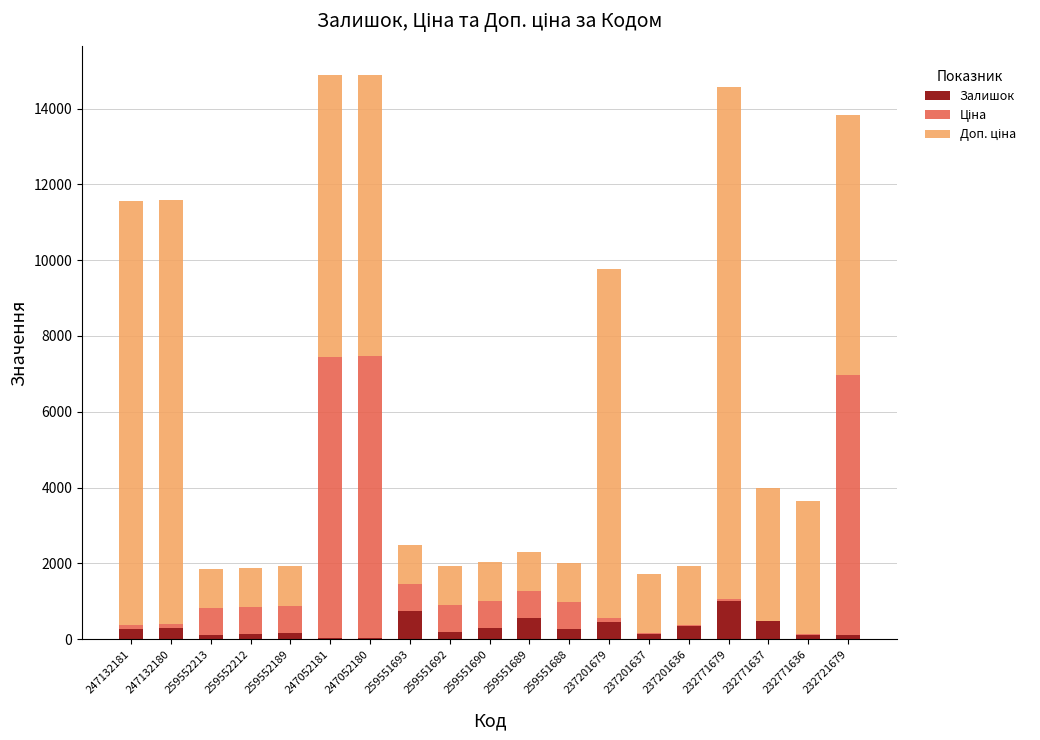

What is the highest value of the Залишок series?

1008.0